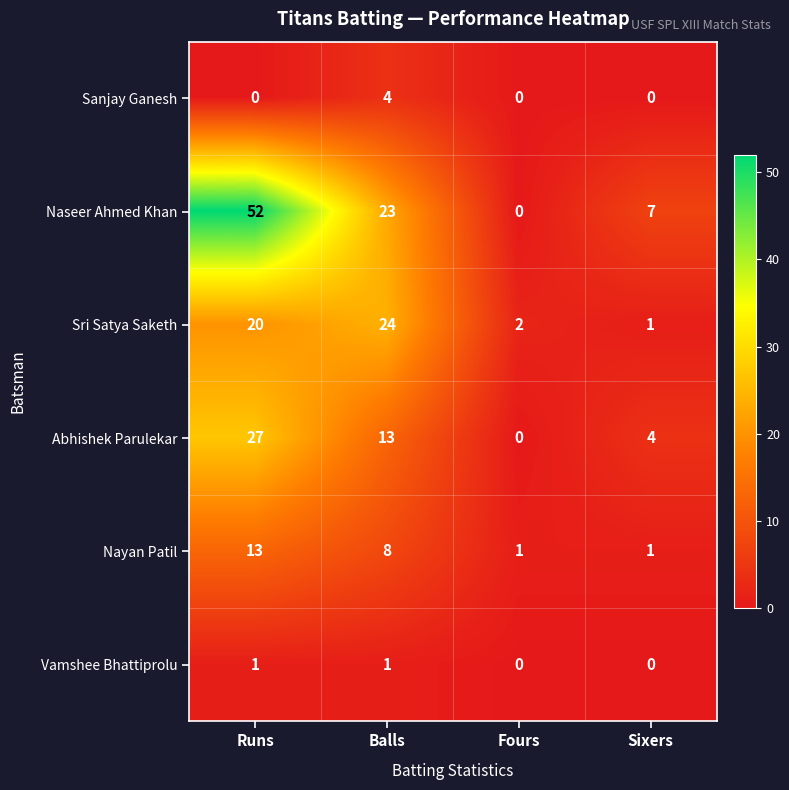

Which series has the largest total across all categories?

Naseer Ahmed Khan